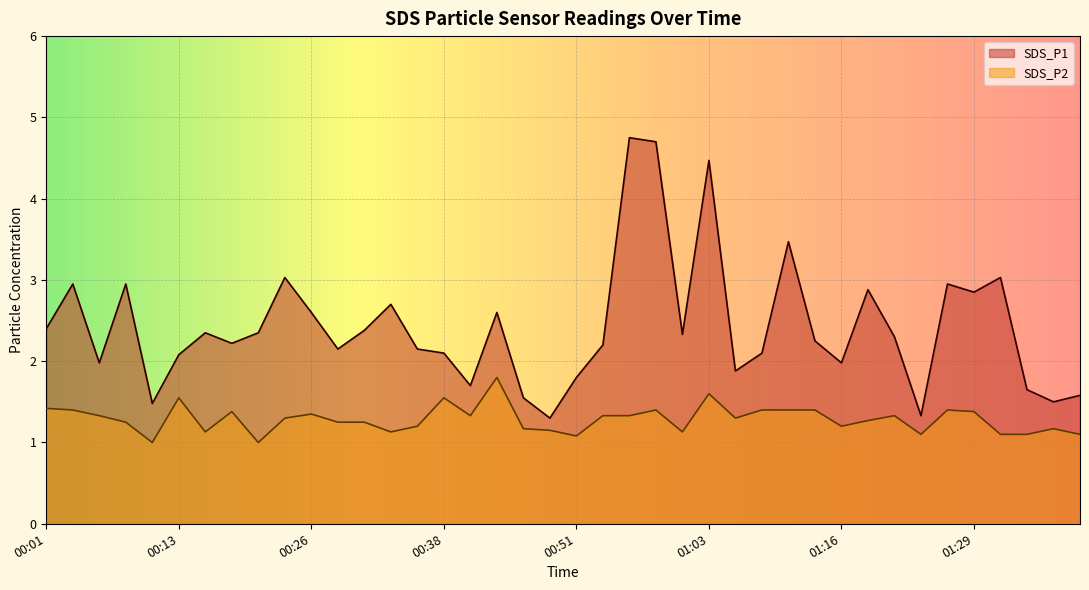

At which label does SDS_P1 reach its peak?

00:56